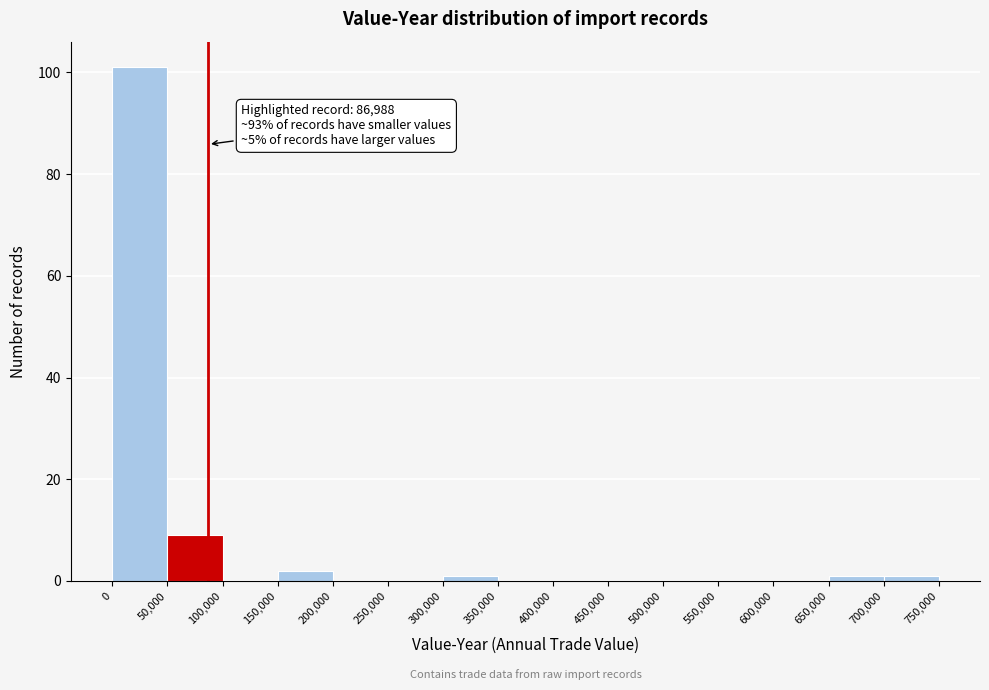

Which range on the x-axis has the tallest bar?

0 to 50,000